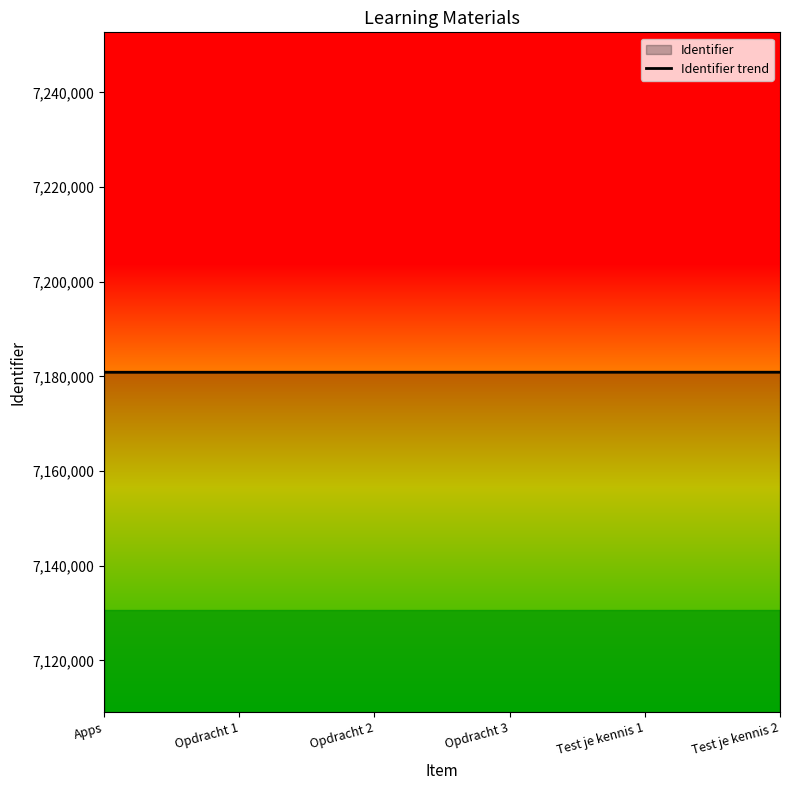

How many lines are shown in the chart?

1